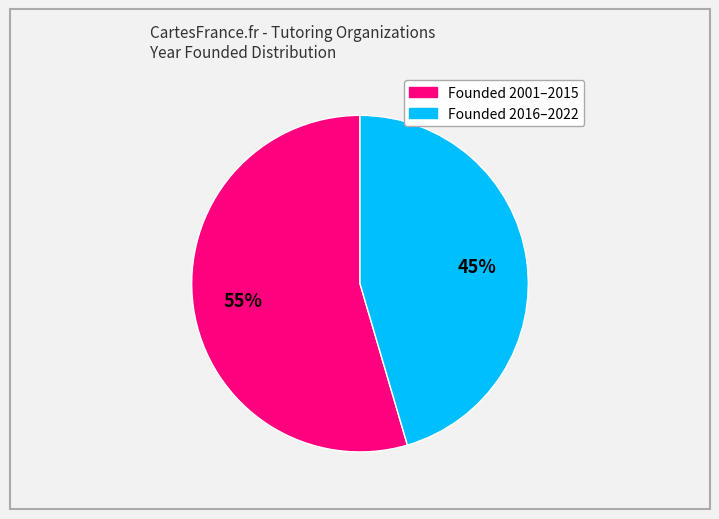

How many segments does this pie chart have?

2